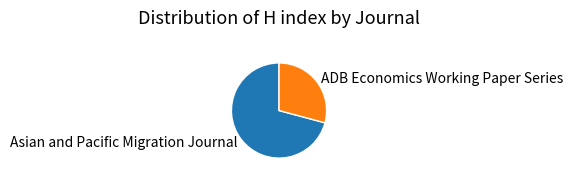

Is the sum of Asian and Pacific Migration Journal and ADB Economics Working Paper Series greater than half?

Yes